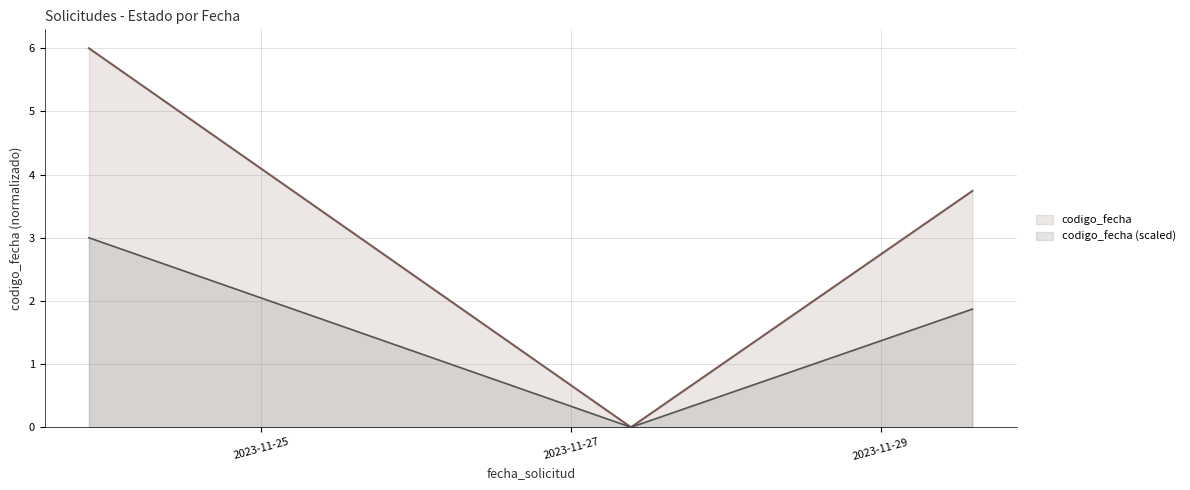

Which has a higher value, 2023-11-27 09:17:41 or 2023-11-23 21:20:05?

2023-11-23 21:20:05